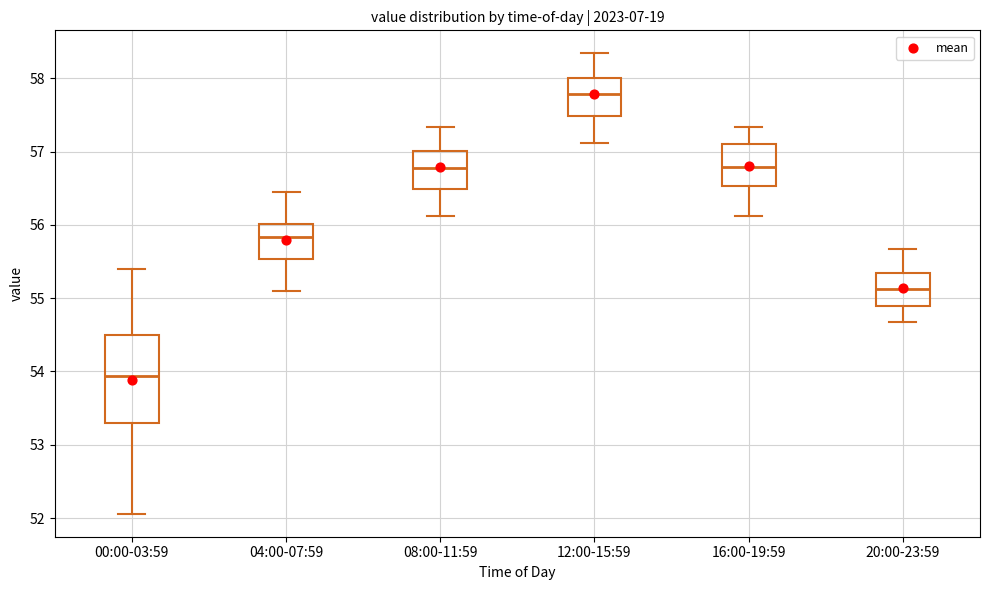

Which box's median line is the highest?

12:00-15:59